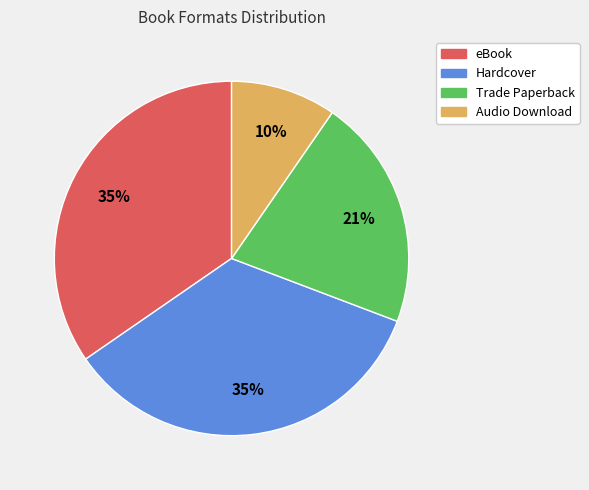

What is the smallest slice in the pie chart?

Audio Download